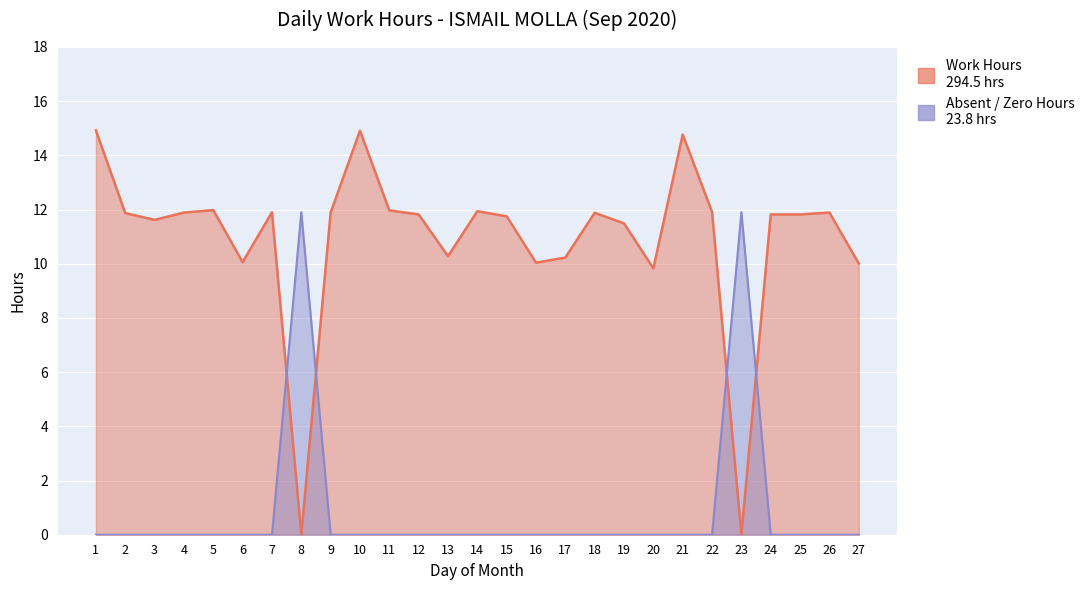

The Absent / Zero Hours series shows 0.0 at 14. True or false?

True